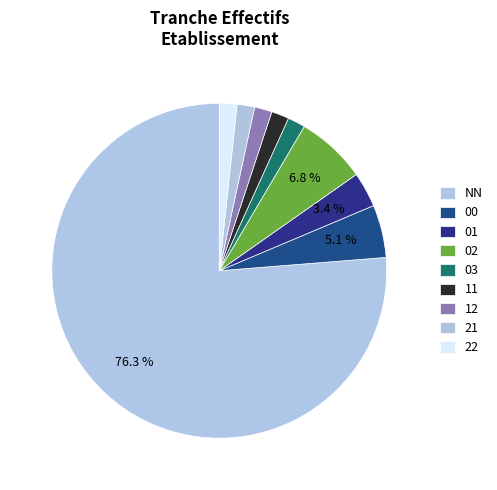

To the nearest percent, what percentage of the pie is 12?

2%